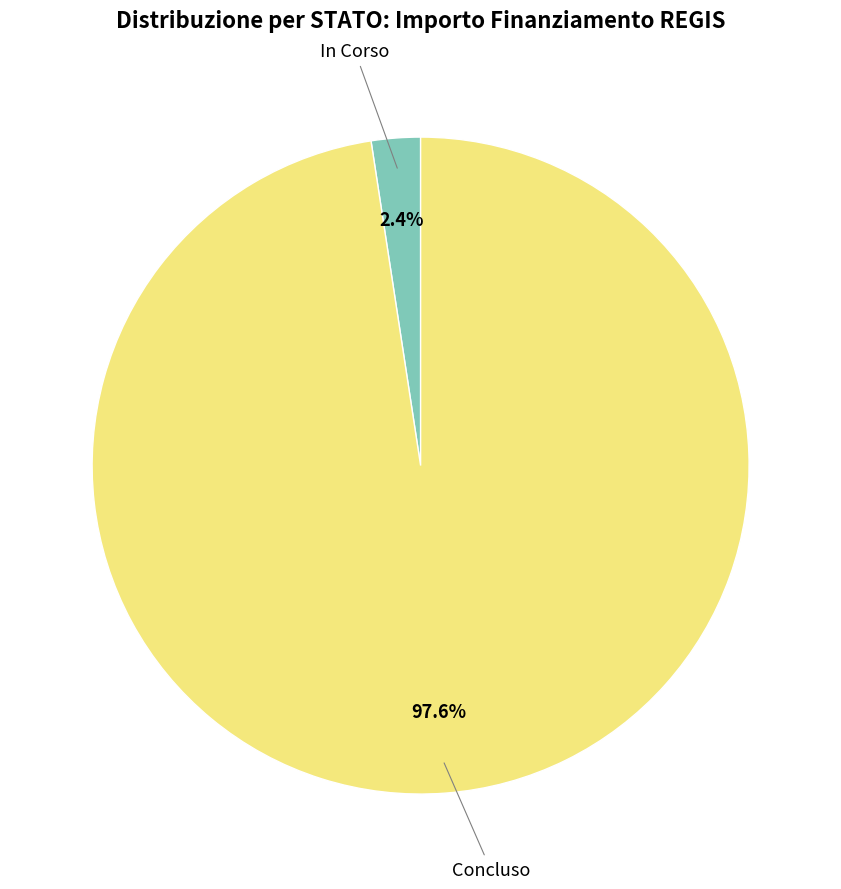

Does any single category account for the majority?

Yes